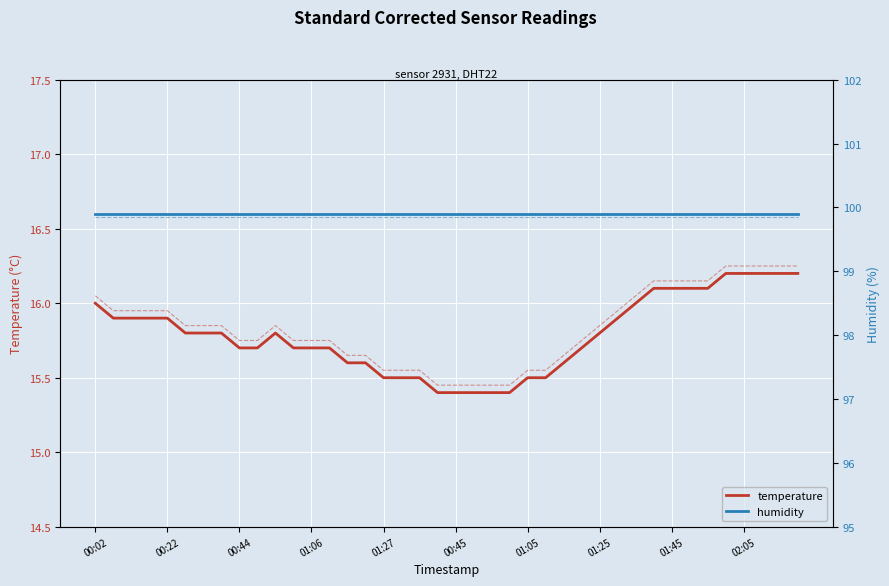

Count the temperature values in the range 15 to 16.

31